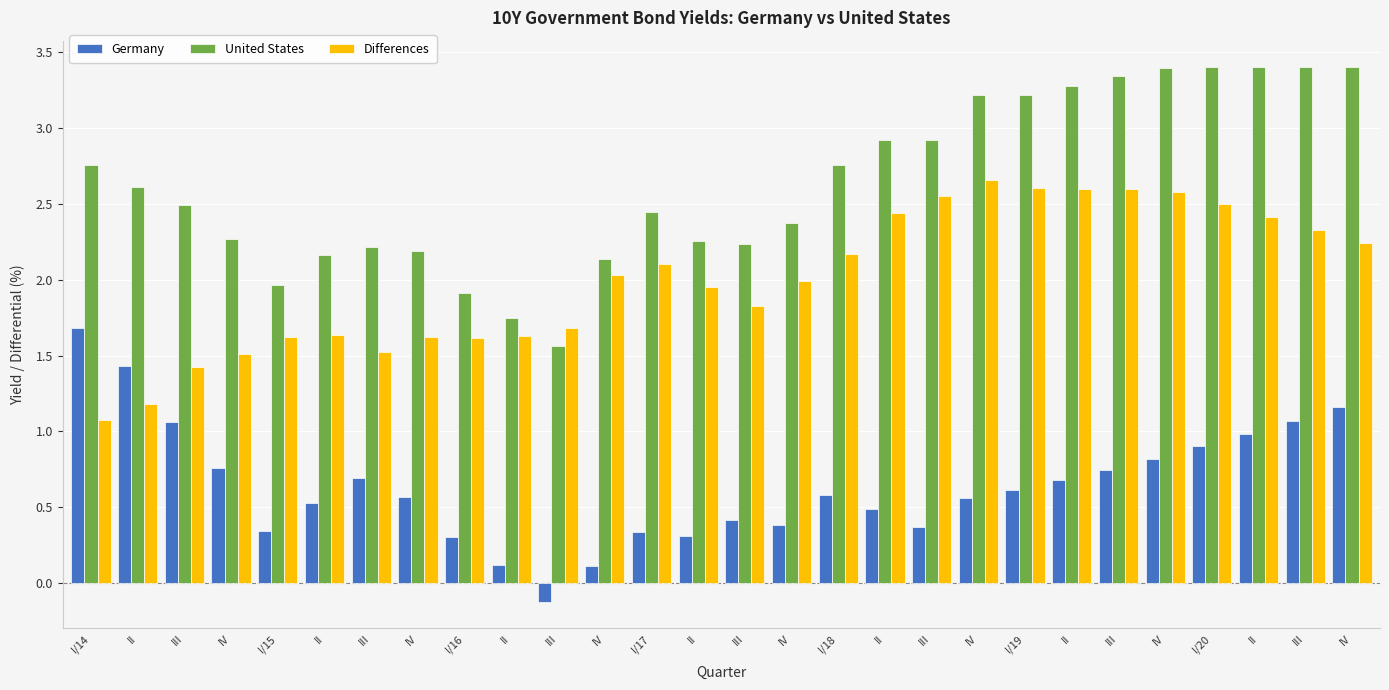

What are all the series names shown in the legend?

Germany, United States, Differences